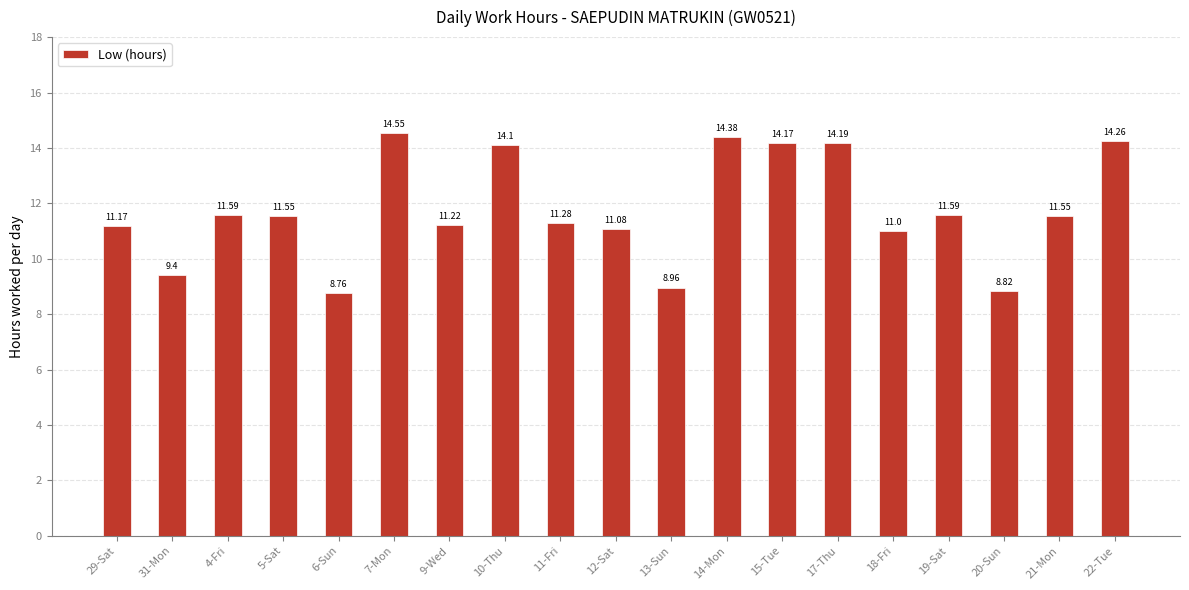

Reading right to left, transcribe all the data shown in this chart.

14.3	11.6	8.8	11.6	11.0	14.2	14.2	14.4	9.0	11.1	11.3	14.1	11.2	14.6	8.8	11.6	11.6	9.4	11.2